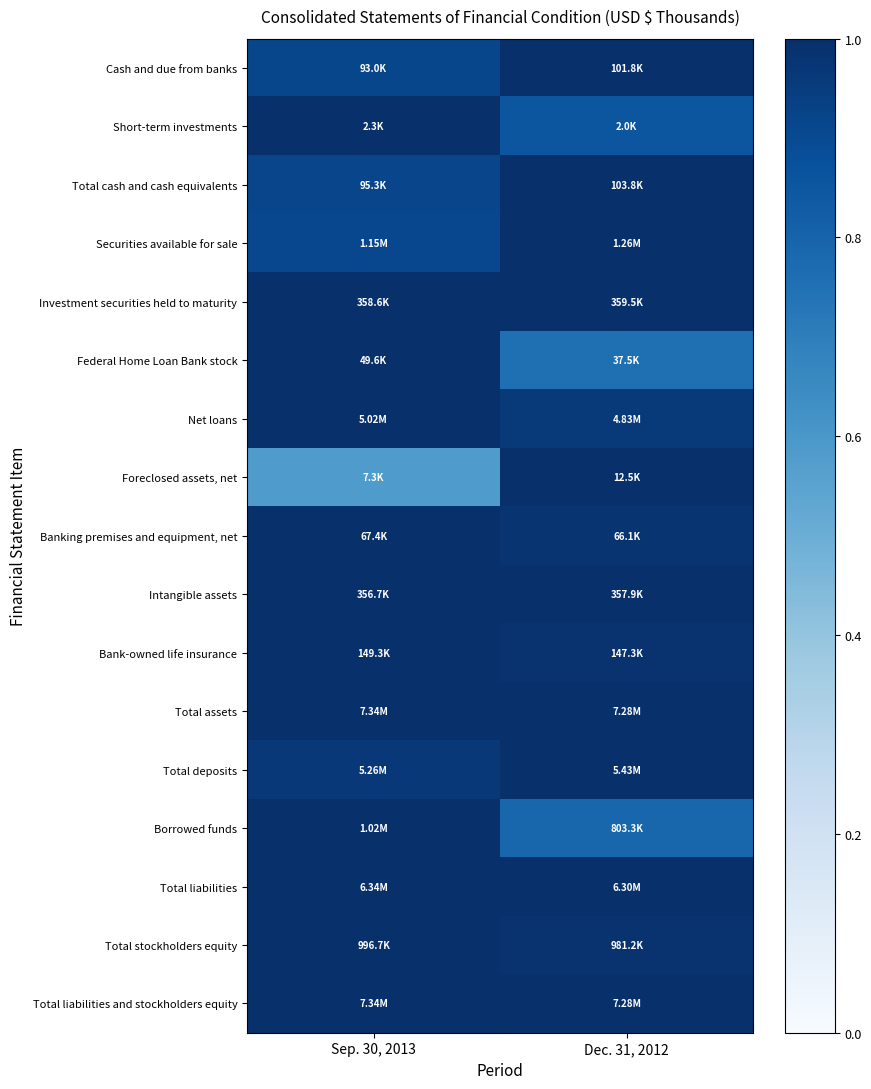

Count the number of categories in the chart.

2